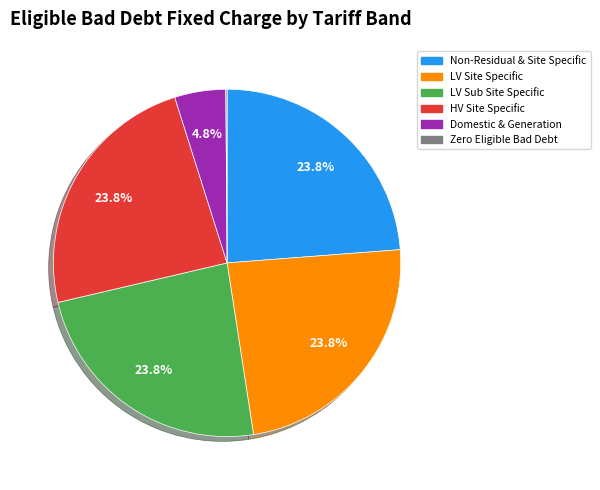

Does any single category account for the majority?

No